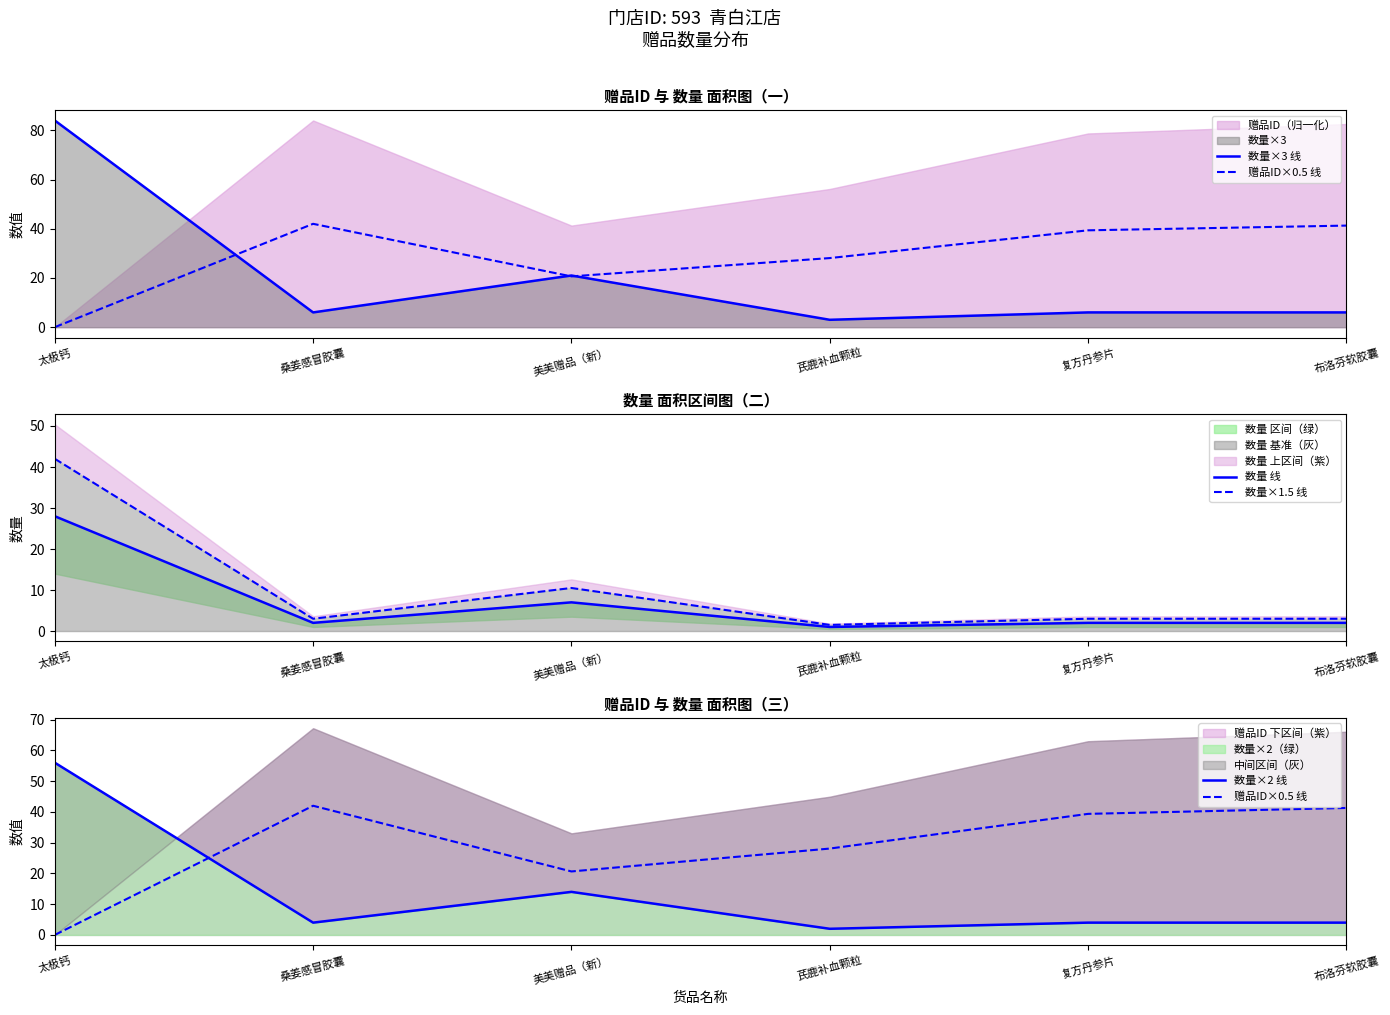

What is the sum of all 数量 线 values?

42.0